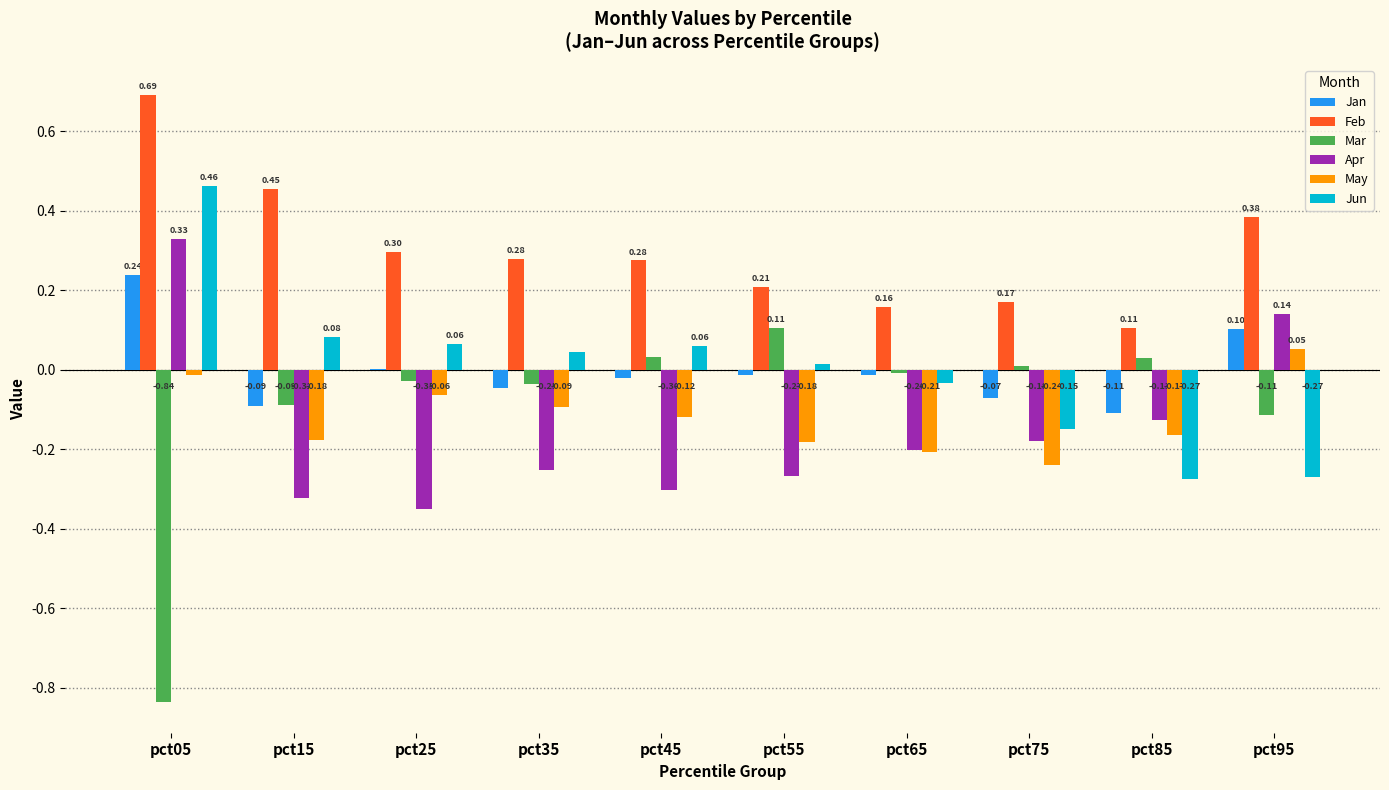

Read the Apr value at pct45.

-0.3